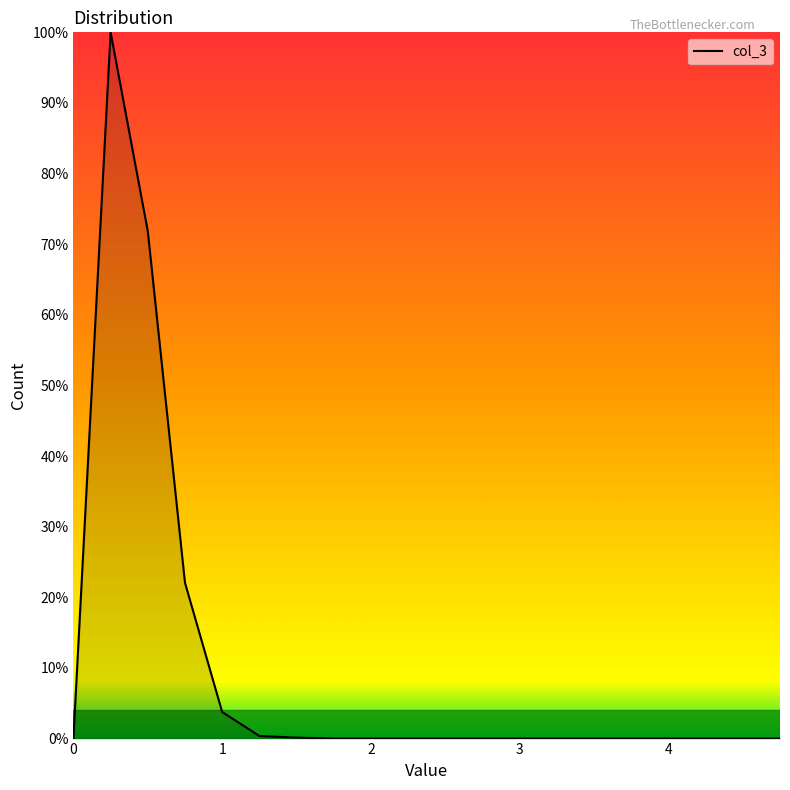

Count the number of categories in the chart.

20